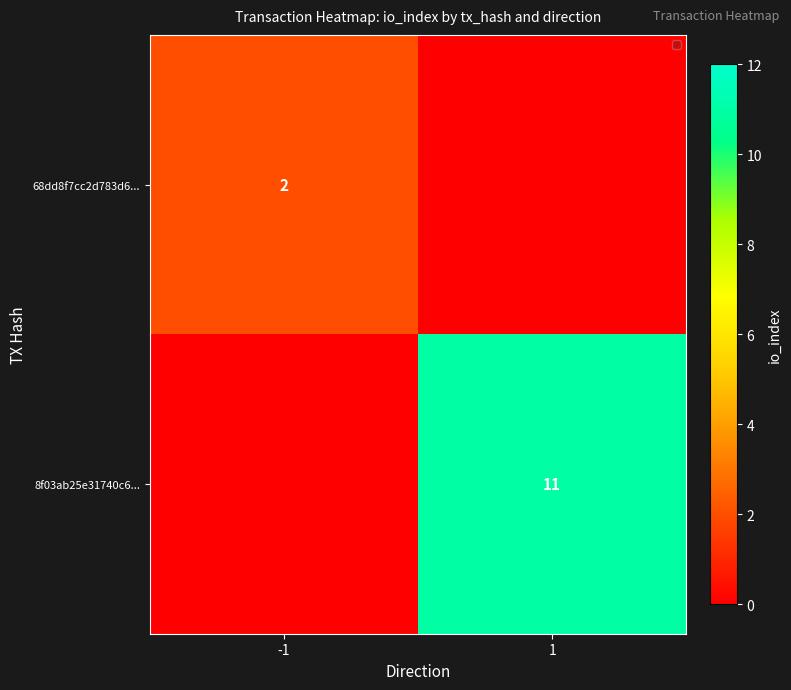

The 8f03ab25e31740c6... series shows 11 at 1. True or false?

True